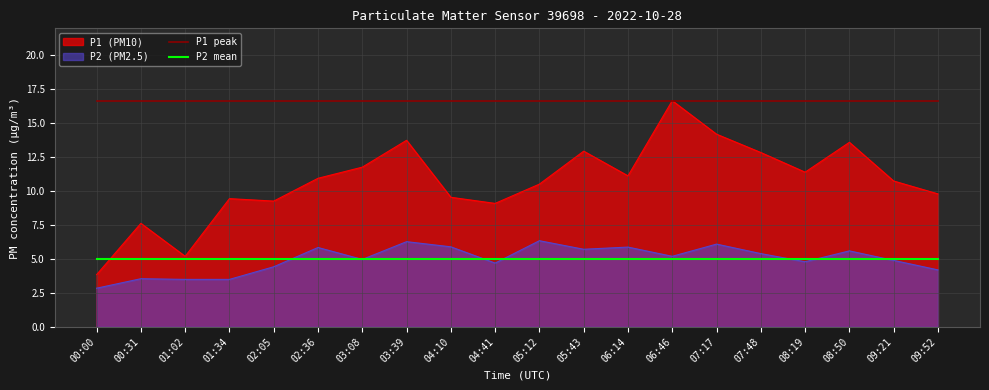

True or false: P2 mean has more than 1 interior local peaks.

False